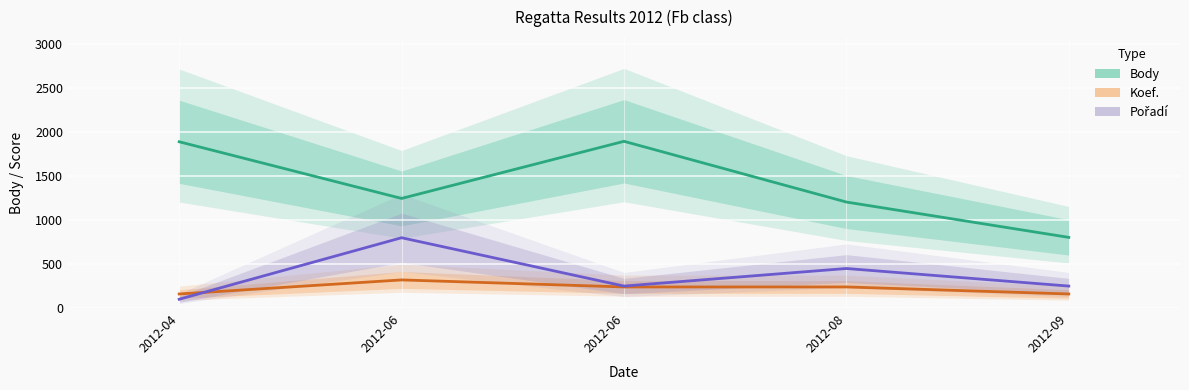

Which series changed the most between 2012-06 and 2012-08?

Pořadí